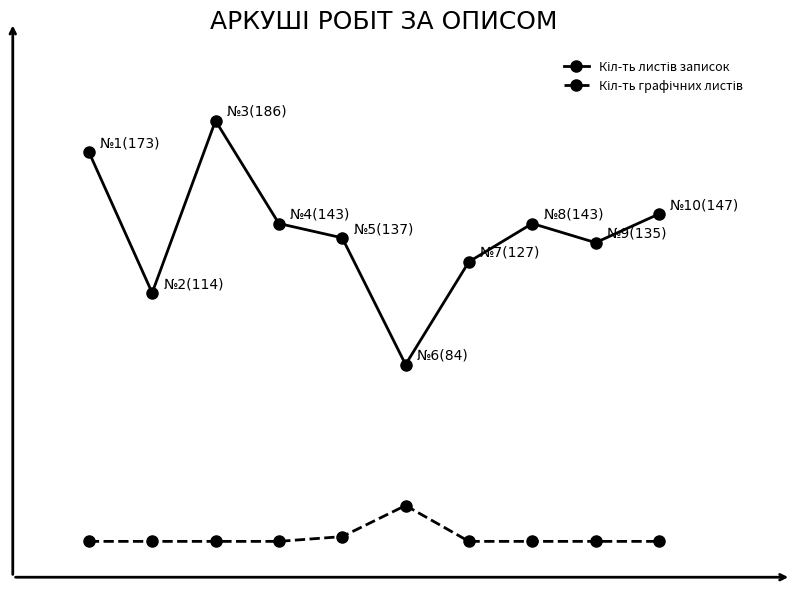

Does the chart have visible grid lines?

No